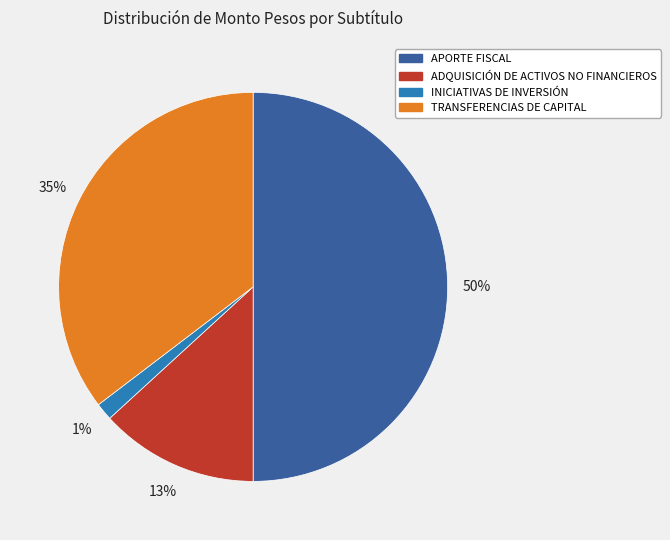

Count the number of slices in the pie.

4